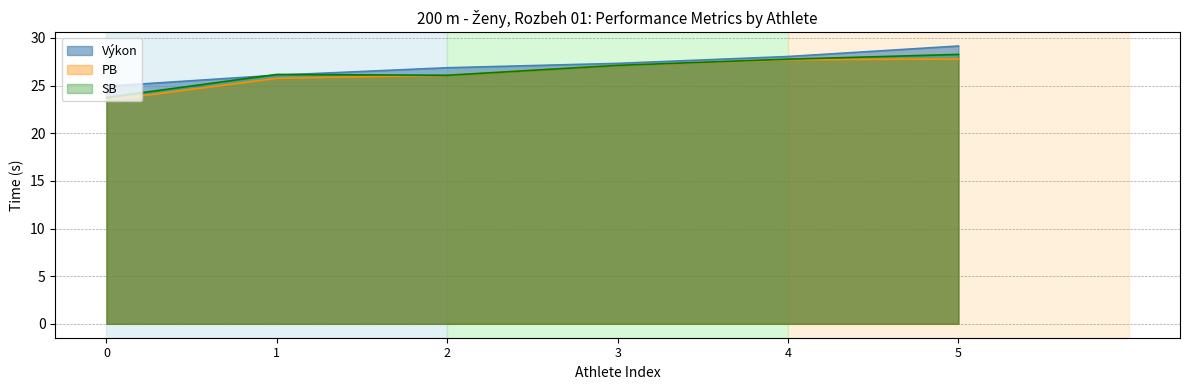

What is the spread (max minus min) of values at 1?

0.4